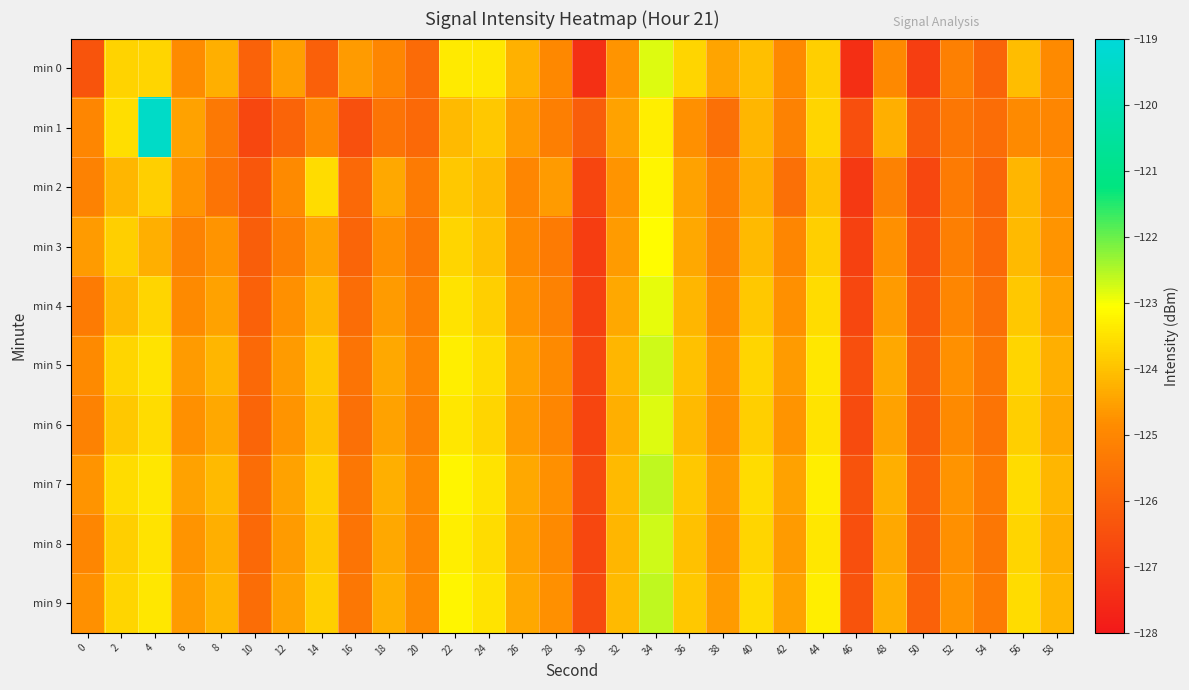

Reading left to right, list all the values displayed in this chart.

min 0: 0=-126.4	2=-123.7	4=-123.7	6=-124.8	8=-124.3	10=-126.0	12=-124.5	14=-126.0	16=-124.6	18=-125.0	20=-125.7	22=-123.4	24=-123.4	26=-124.3	28=-125.0	30=-127.3	32=-124.7	34=-122.8	36=-123.7	38=-124.5	40=-124.0	42=-124.9	44=-123.8	46=-127.4	48=-124.9	50=-127.0	52=-125.2	54=-125.9	56=-124.1	58=-124.9
min 1: 0=-125.0	2=-123.5	4=-119.4	6=-124.5	8=-125.4	10=-126.7	12=-126.0	14=-124.9	16=-126.5	18=-125.5	20=-125.8	22=-124.1	24=-123.9	26=-124.6	28=-125.2	30=-126.1	32=-124.5	34=-123.3	36=-124.8	38=-125.6	40=-124.2	42=-125.1	44=-123.7	46=-126.5	48=-124.3	50=-126.2	52=-125.4	54=-125.7	56=-124.9	58=-125.0
min 2: 0=-125.1	2=-124.2	4=-123.8	6=-124.7	8=-125.5	10=-126.3	12=-124.9	14=-123.6	16=-125.8	18=-124.4	20=-125.3	22=-123.9	24=-124.1	26=-125.0	28=-124.6	30=-126.8	32=-124.7	34=-123.2	36=-124.5	38=-125.2	40=-124.3	42=-125.6	44=-124.0	46=-127.1	48=-125.1	50=-126.7	52=-125.3	54=-125.9	56=-124.2	58=-124.8
min 3: 0=-124.6	2=-123.8	4=-124.3	6=-125.1	8=-124.7	10=-126.1	12=-125.2	14=-124.5	16=-125.9	18=-124.8	20=-125.4	22=-123.7	24=-124.0	26=-124.9	28=-125.3	30=-127.0	32=-124.6	34=-123.1	36=-124.4	38=-125.1	40=-124.1	42=-125.0	44=-123.8	46=-126.9	48=-124.8	50=-126.5	52=-125.2	54=-125.8	56=-124.1	58=-124.7
min 4: 0=-125.3	2=-124.1	4=-123.7	6=-124.9	8=-124.5	10=-126.0	12=-124.8	14=-124.2	16=-125.7	18=-124.6	20=-125.2	22=-123.5	24=-123.8	26=-124.7	28=-125.1	30=-126.9	32=-124.4	34=-122.9	36=-124.2	38=-124.9	40=-123.9	42=-124.8	44=-123.6	46=-126.7	48=-124.6	50=-126.3	52=-125.0	54=-125.6	56=-123.9	58=-124.5
min 5: 0=-124.9	2=-123.7	4=-123.5	6=-124.6	8=-124.2	10=-125.8	12=-124.6	14=-123.9	16=-125.5	18=-124.4	20=-125.0	22=-123.3	24=-123.6	26=-124.5	28=-124.9	30=-126.7	32=-124.2	34=-122.7	36=-124.0	38=-124.7	40=-123.7	42=-124.6	44=-123.4	46=-126.5	48=-124.4	50=-126.1	52=-124.8	54=-125.4	56=-123.7	58=-124.3
min 6: 0=-125.1	2=-123.9	4=-123.6	6=-124.8	8=-124.4	10=-125.9	12=-124.7	14=-124.0	16=-125.6	18=-124.5	20=-125.1	22=-123.4	24=-123.7	26=-124.6	28=-125.0	30=-126.8	32=-124.3	34=-122.8	36=-124.1	38=-124.8	40=-123.8	42=-124.7	44=-123.5	46=-126.6	48=-124.5	50=-126.2	52=-124.9	54=-125.5	56=-123.8	58=-124.4
min 7: 0=-124.7	2=-123.6	4=-123.4	6=-124.5	8=-124.1	10=-125.7	12=-124.5	14=-123.8	16=-125.4	18=-124.3	20=-124.9	22=-123.2	24=-123.5	26=-124.4	28=-124.8	30=-126.6	32=-124.1	34=-122.6	36=-123.9	38=-124.6	40=-123.6	42=-124.5	44=-123.3	46=-126.4	48=-124.3	50=-126.0	52=-124.7	54=-125.3	56=-123.6	58=-124.2
min 8: 0=-125.0	2=-123.8	4=-123.5	6=-124.7	8=-124.3	10=-125.8	12=-124.6	14=-123.9	16=-125.5	18=-124.4	20=-125.0	22=-123.3	24=-123.6	26=-124.5	28=-124.9	30=-126.7	32=-124.2	34=-122.7	36=-124.0	38=-124.7	40=-123.7	42=-124.6	44=-123.4	46=-126.5	48=-124.4	50=-126.1	52=-124.8	54=-125.4	56=-123.7	58=-124.3
min 9: 0=-124.8	2=-123.7	4=-123.4	6=-124.6	8=-124.2	10=-125.7	12=-124.5	14=-123.8	16=-125.4	18=-124.3	20=-124.9	22=-123.2	24=-123.5	26=-124.4	28=-124.8	30=-126.6	32=-124.1	34=-122.6	36=-123.9	38=-124.6	40=-123.6	42=-124.5	44=-123.3	46=-126.4	48=-124.3	50=-126.0	52=-124.7	54=-125.3	56=-123.6	58=-124.2